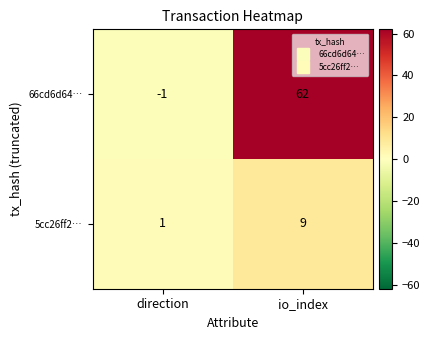

Read the 5cc26ff2… value at io_index.

9